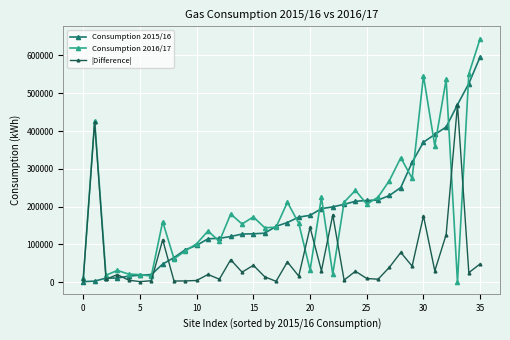

True or false: Consumption 2016/17 has more than 0 points higher than both neighbors.

True